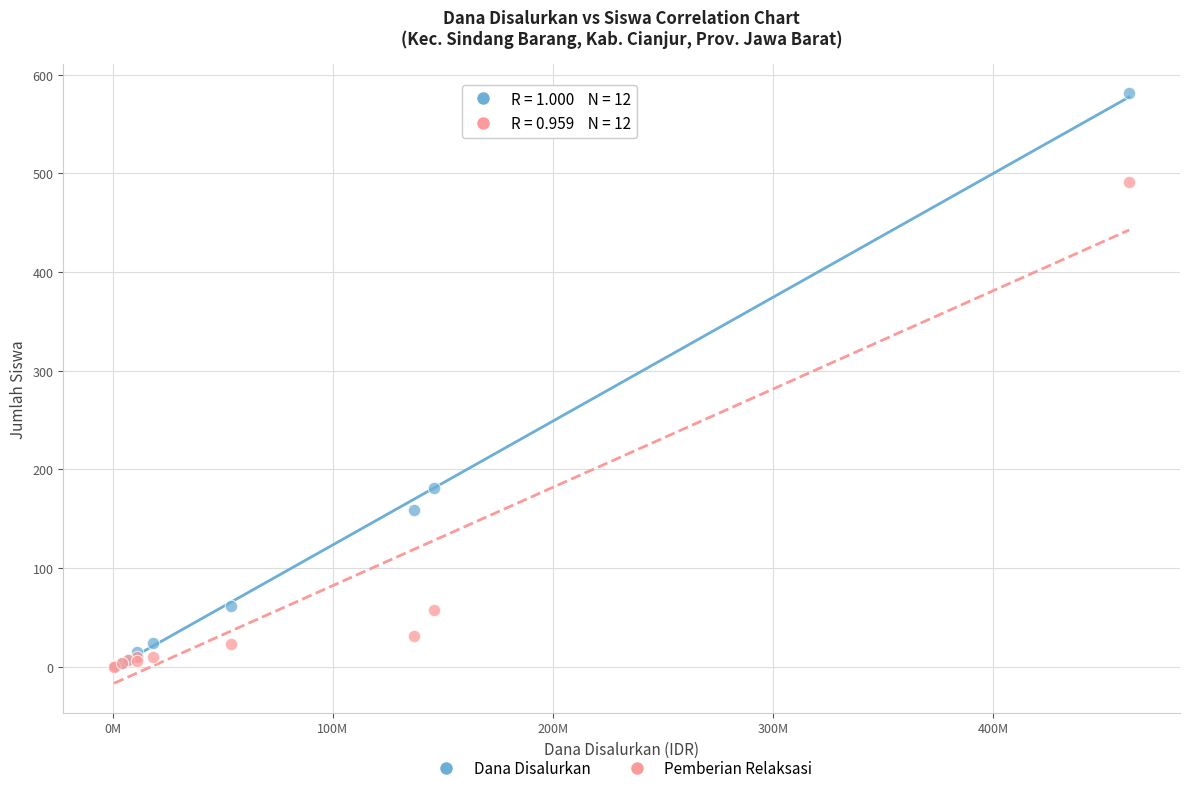

In the Pemberian Relaksasi series, what Y value is closest to 245?

58